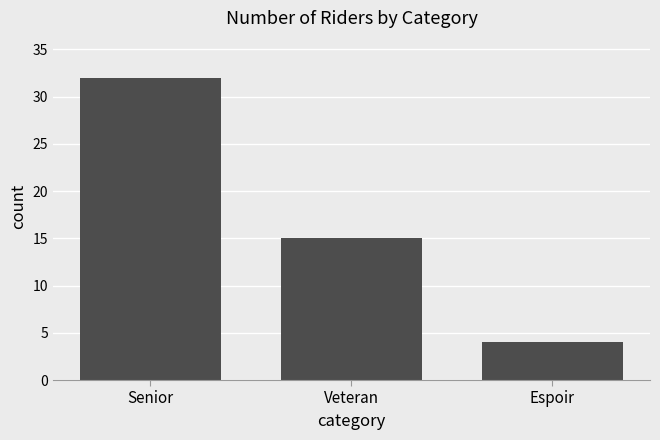

Is it true that the value at Espoir is 4?

True